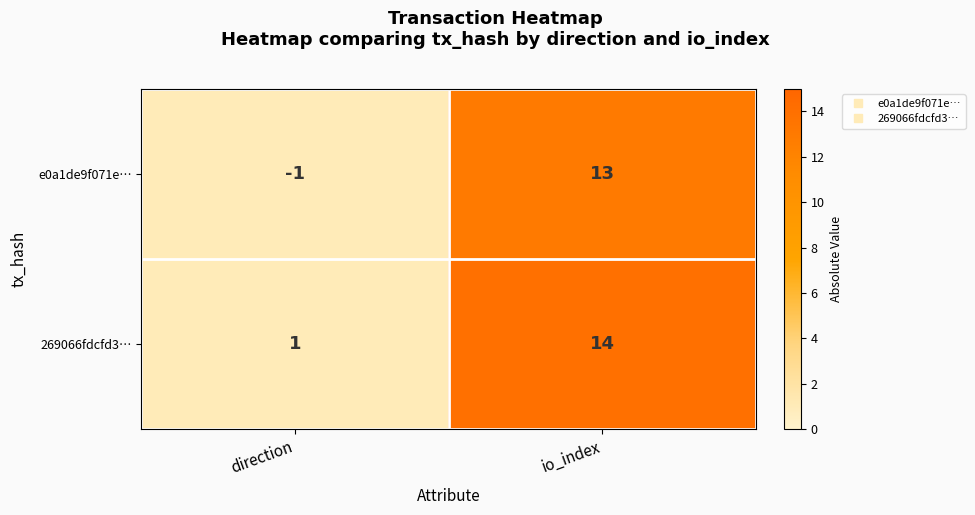

Between direction and io_index, which series saw the biggest shift?

e0a1de9f071e…